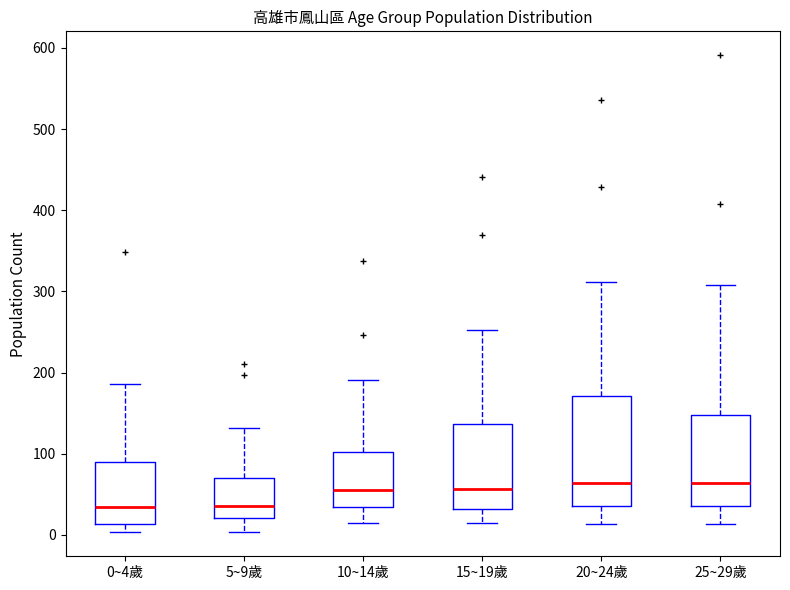

Where does the median line of the box for 25~29歲 sit on the y-axis? The values are not printed on the chart, so give them approximately, as read against the axis.

60